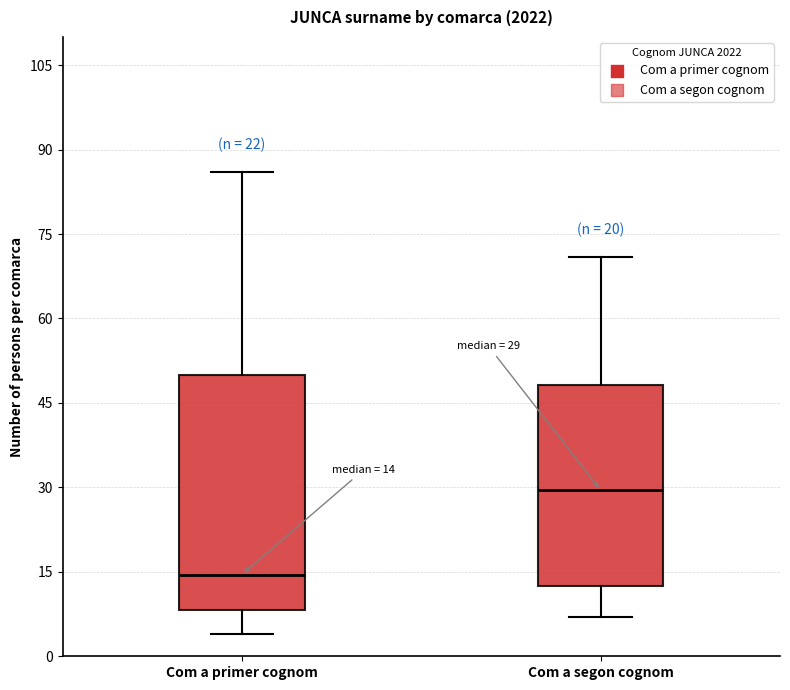

Which box's median line is the lowest?

Com a primer cognom